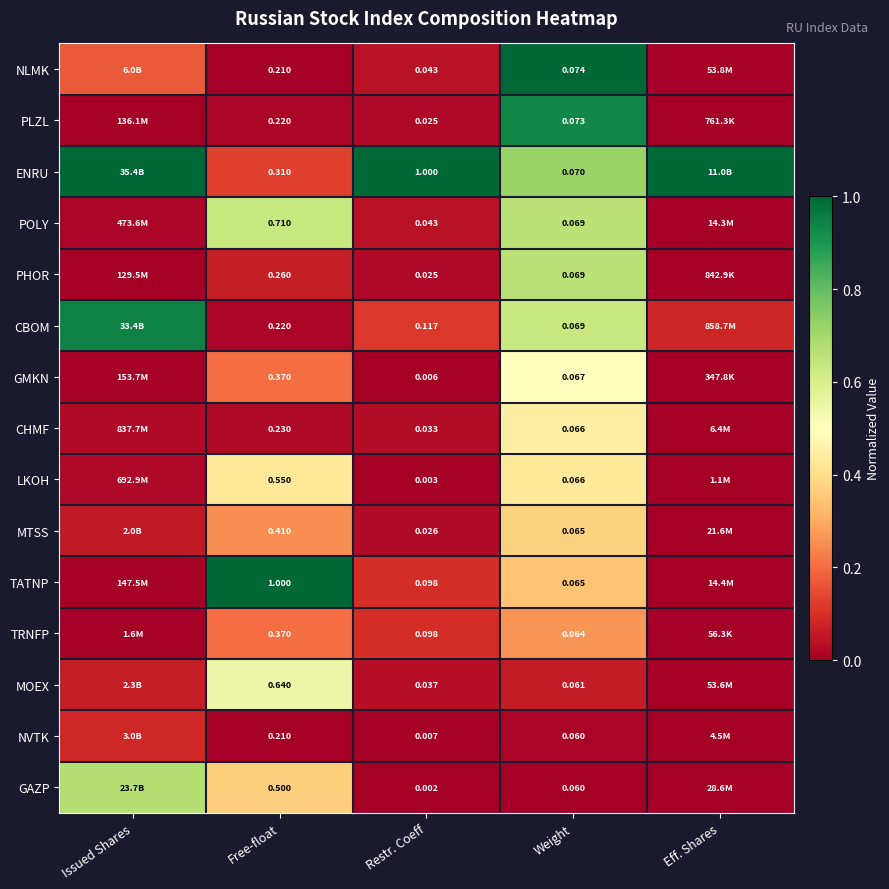

Which series changed the most between Free-float and Restr. Coeff?

TATNP